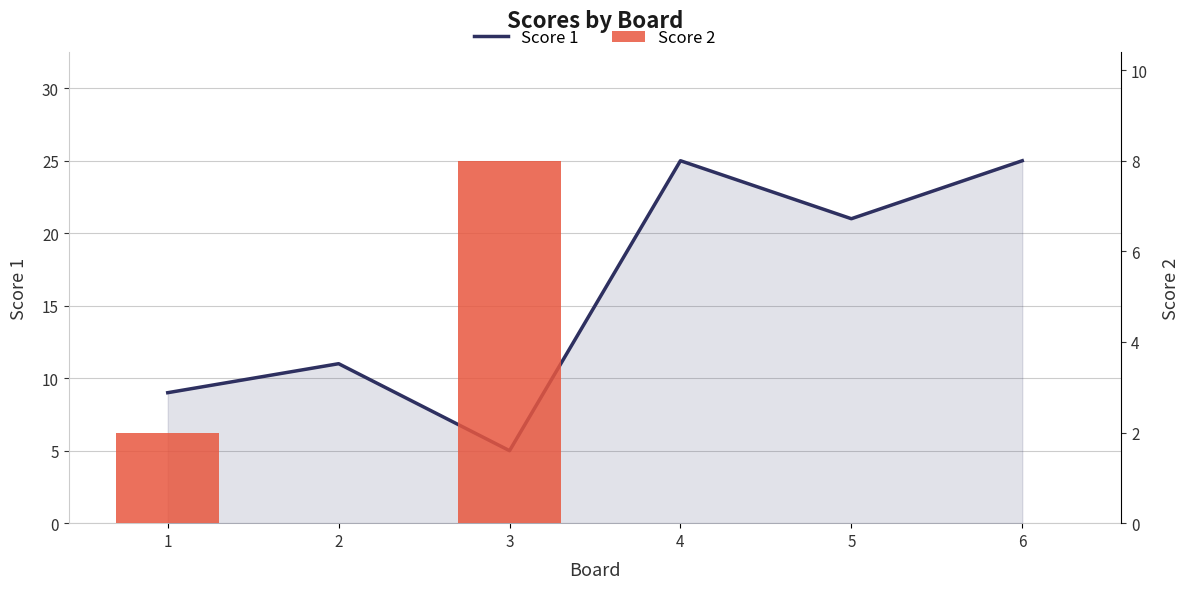

Which label corresponds to the smallest value in the chart?

2